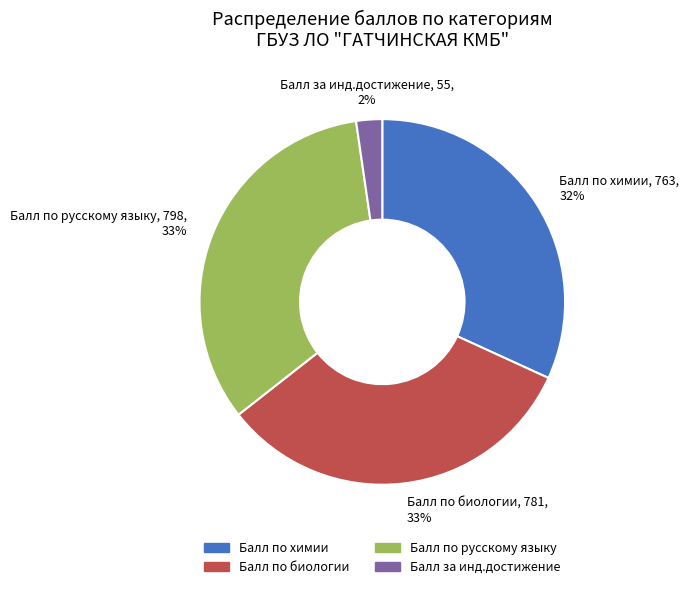

To the nearest percent, what is the average slice percentage?

25%